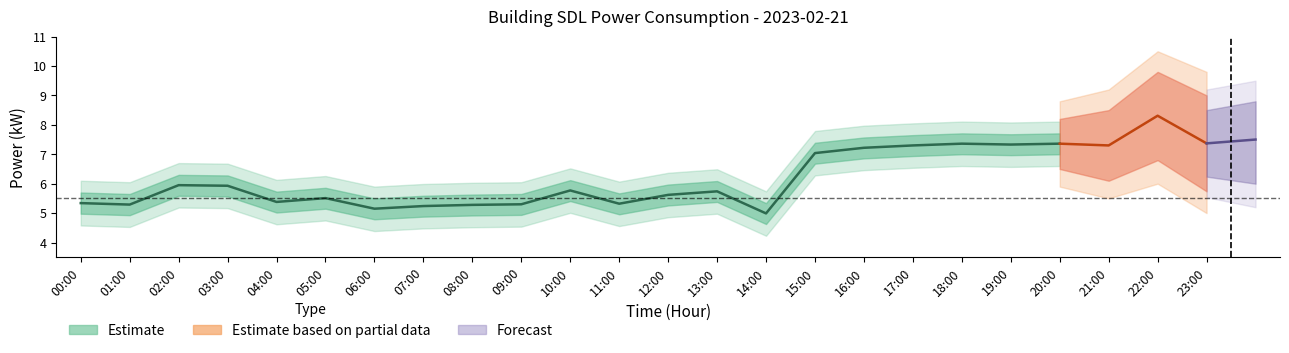

What is the average value of the power_outer_lower series?

5.4